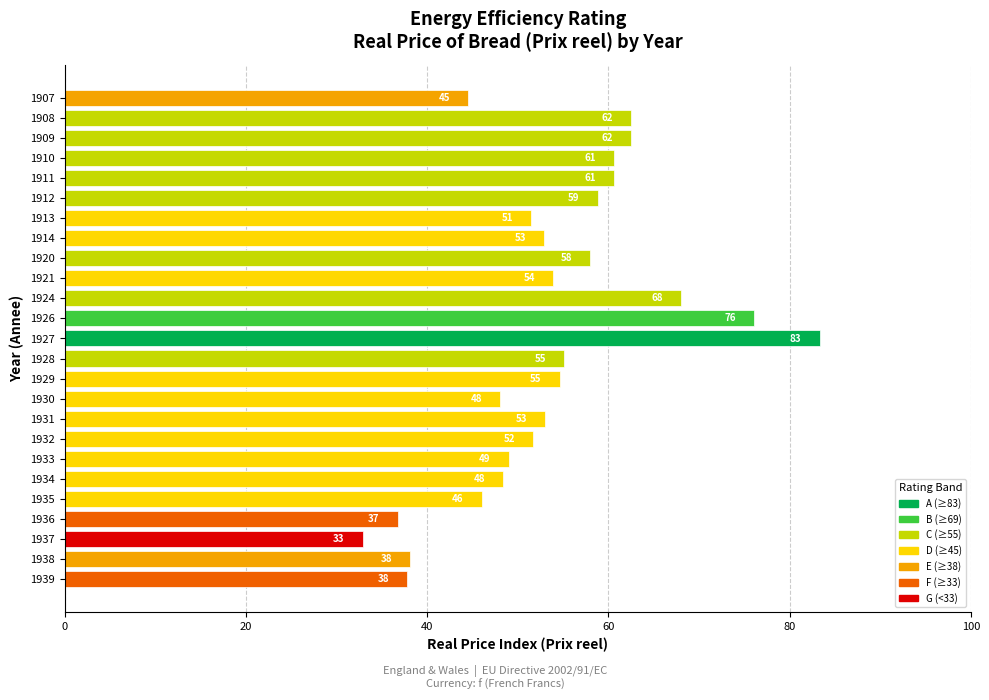

What is the average value?

53.8